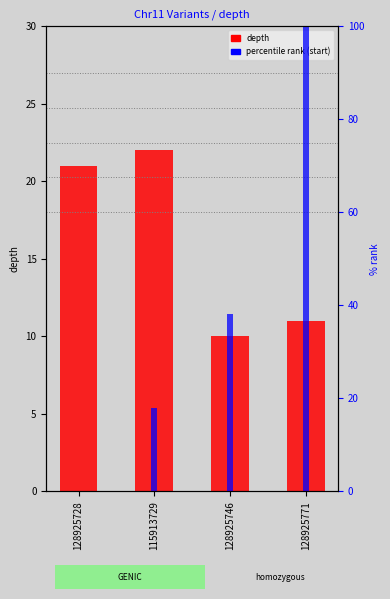

At which label does depth reach its minimum?

128925746